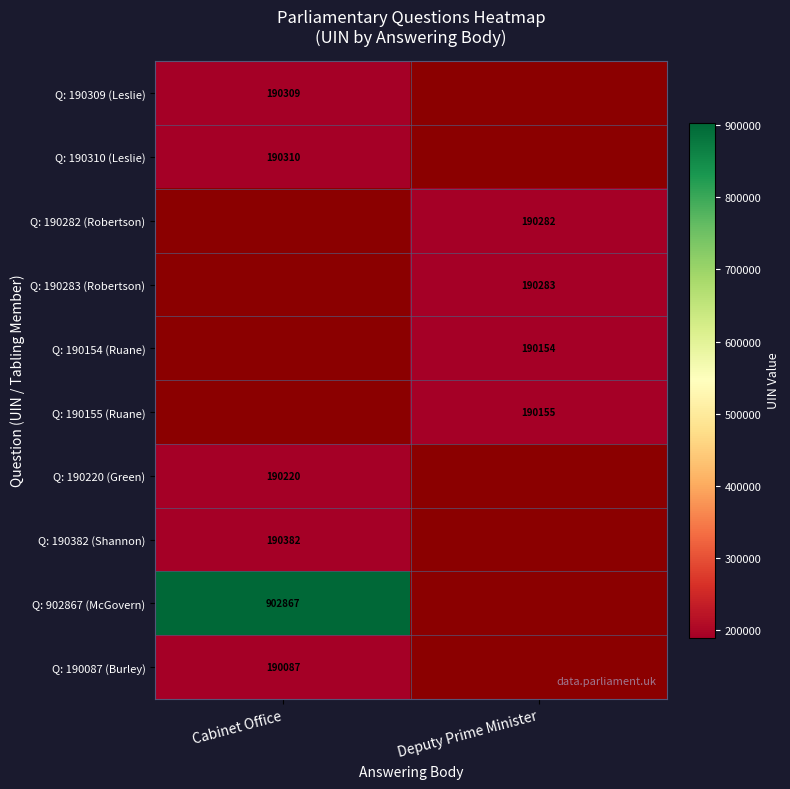

Is it true that Q: 190154 (Ruane) equals 190154 at Deputy Prime Minister?

True